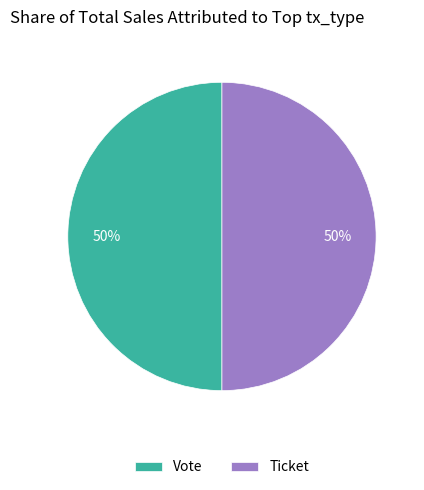

What percentage is the Vote slice, to the nearest percent?

50%